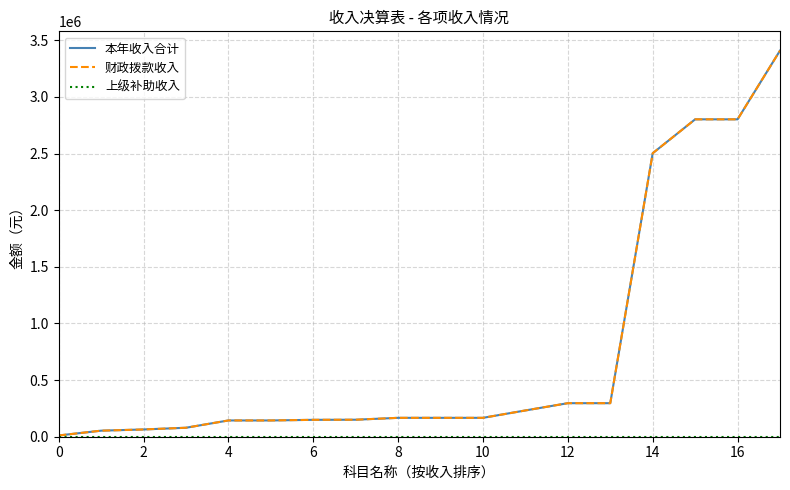

Does the chart display data point markers on the line(s)?

No